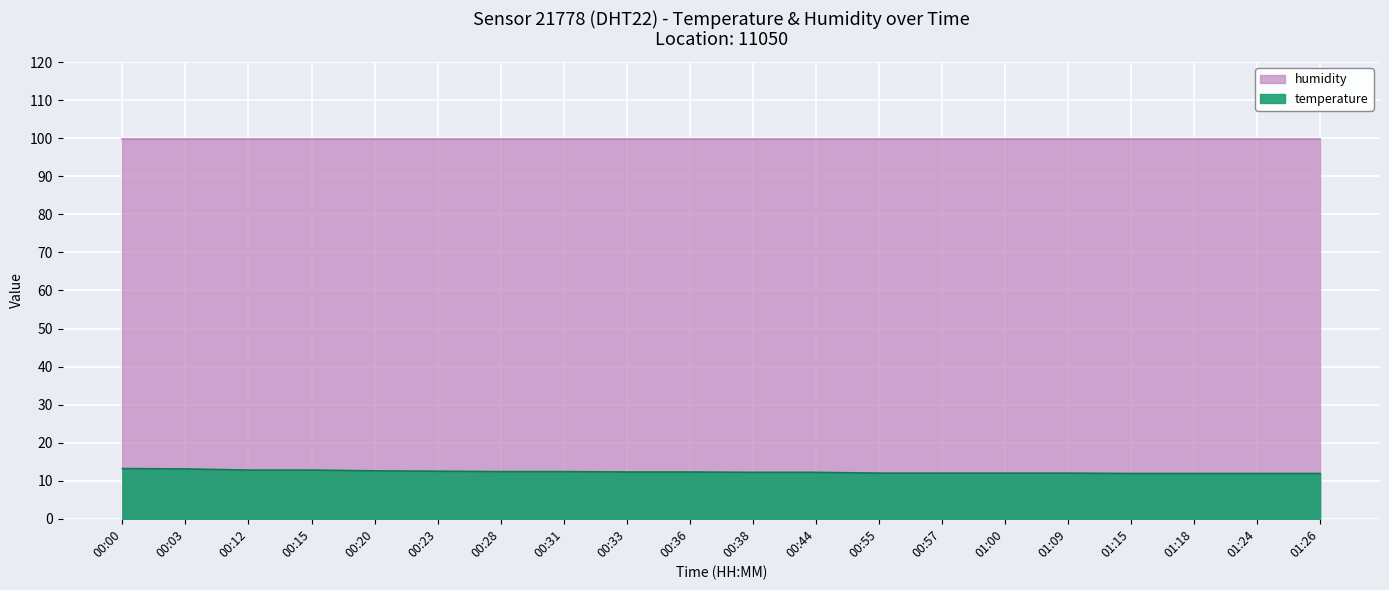

Which category has the lowest value across all series?

01:15